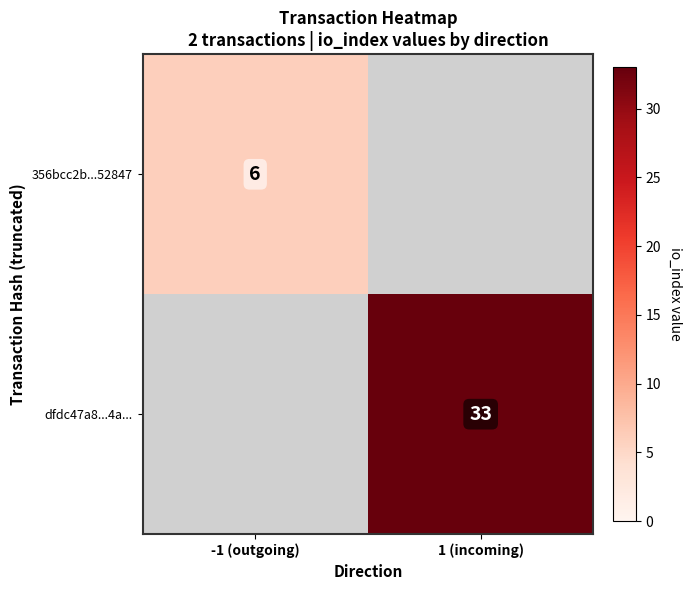

True or false: 356bcc2b...52847 has a value of 6 at -1 (outgoing).

True